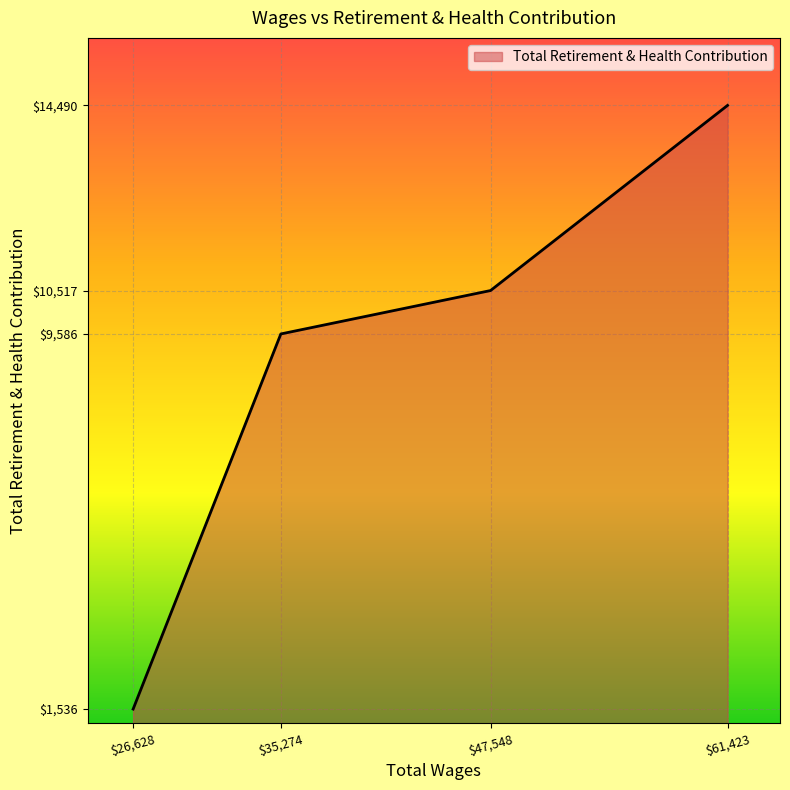

The value at $47,548 is 10517. True or false?

True